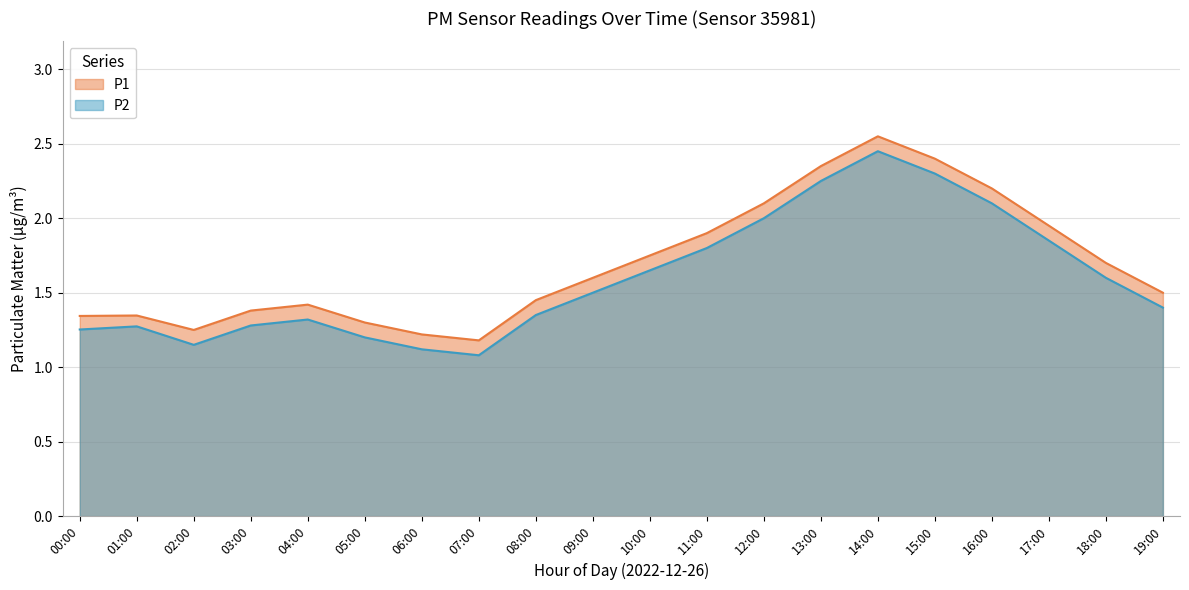

The P1 series shows 1.4 at 04:00. True or false?

True